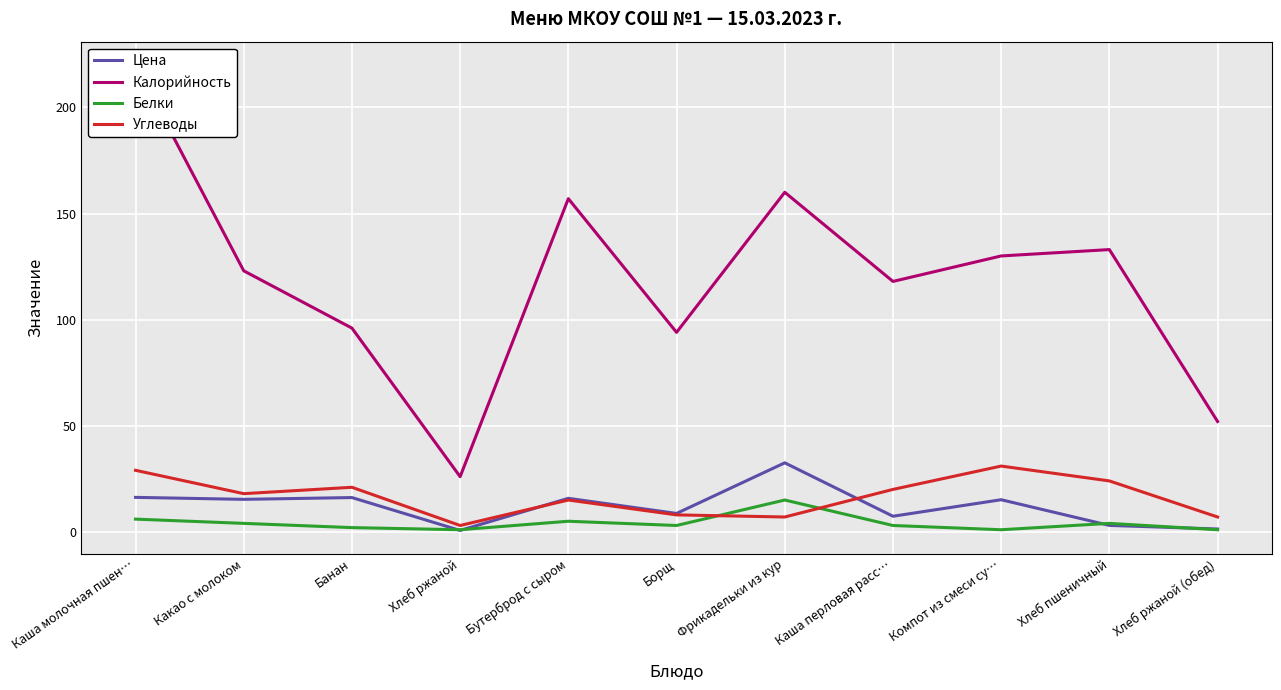

Reading right to left, what are all the values shown in this chart?

Цена: 1.4	3.0	15.1	7.4	32.5	8.7	15.8	0.7	16.2	15.3	16.2
Калорийность: 52.0	133.0	130.0	118.0	160.0	94.0	157.0	26.0	96.0	123.0	220.0
Белки: 1.0	4.0	1.0	3.0	15.0	3.0	5.0	1.0	2.0	4.0	6.0
Углеводы: 7.0	24.0	31.0	20.0	7.0	8.0	15.0	3.0	21.0	18.0	29.0